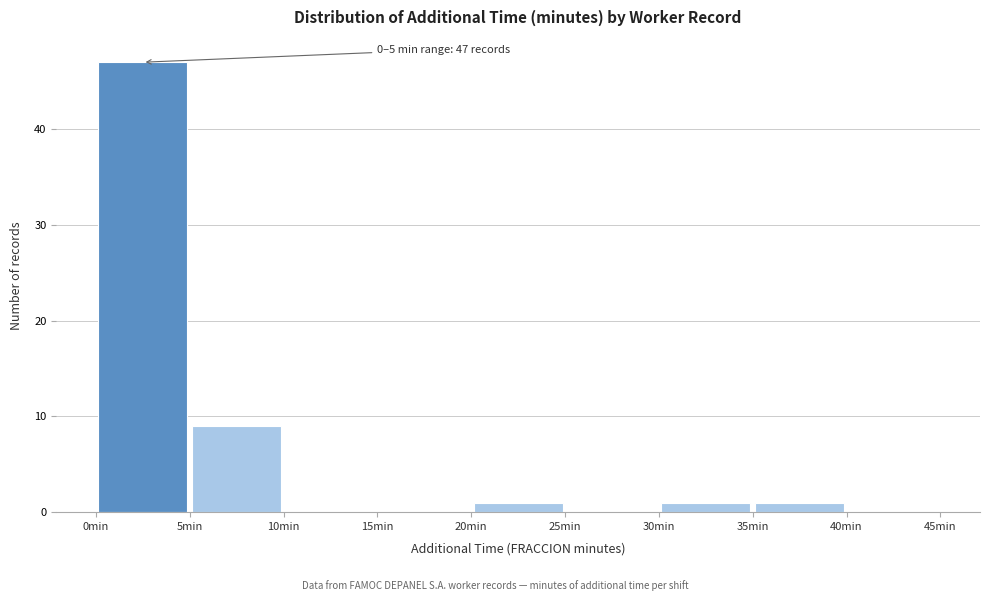

Over which range of the x-axis is the bar tallest?

0 to 5